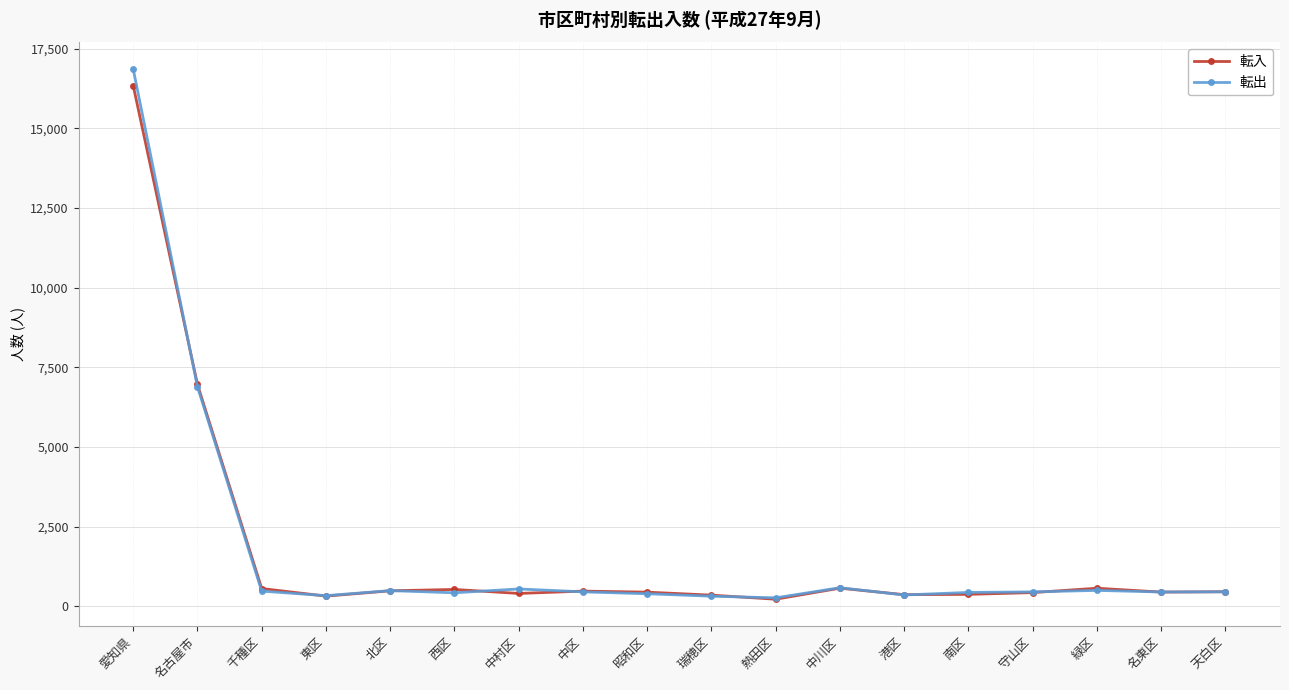

List the series in order of their peak value, lowest first.

転入, 転出